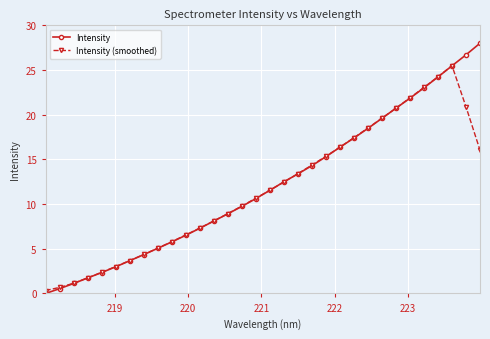

At how many categories does at least one series exceed 14?

13